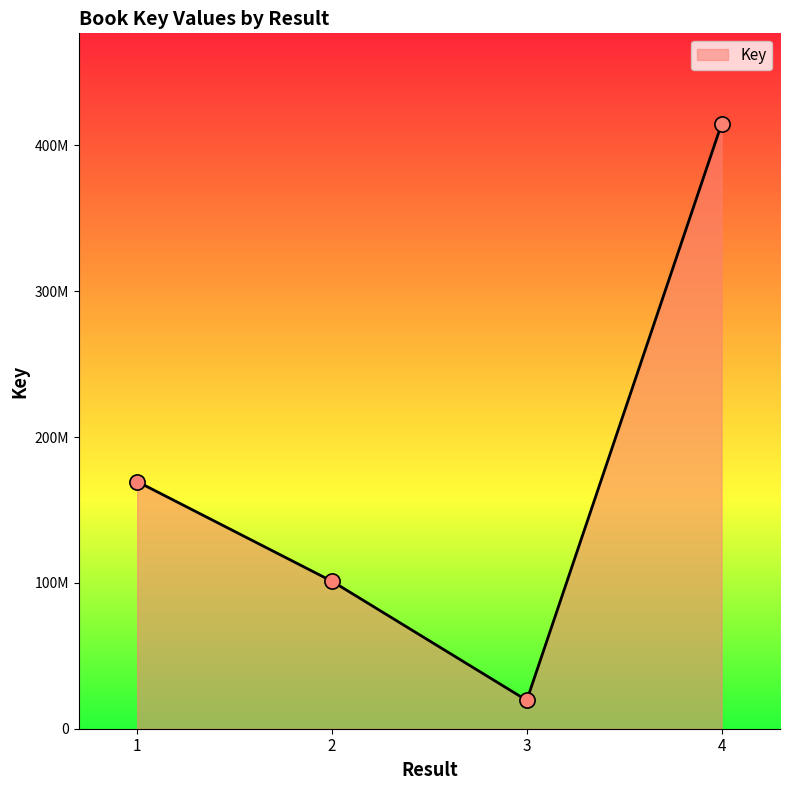

What is the change in value from  to 4?

+395181620